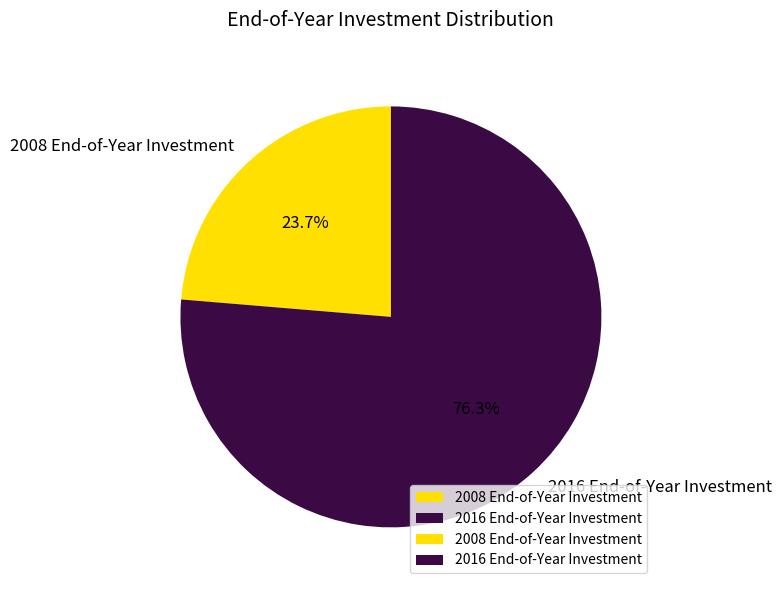

Which has a higher value, 2016 End-of-Year Investment or 2008 End-of-Year Investment?

2016 End-of-Year Investment